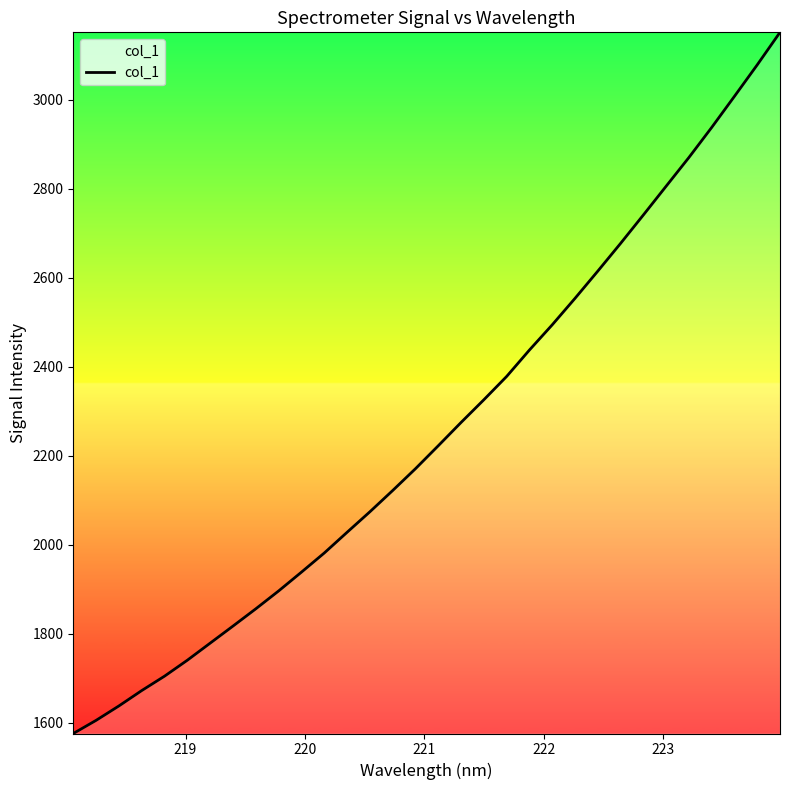

What is the minimum value shown in the chart?

1576.0